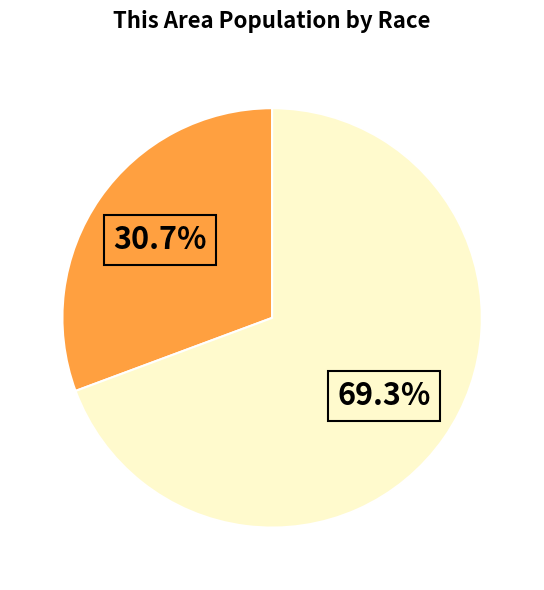

Does any single category account for the majority?

Yes